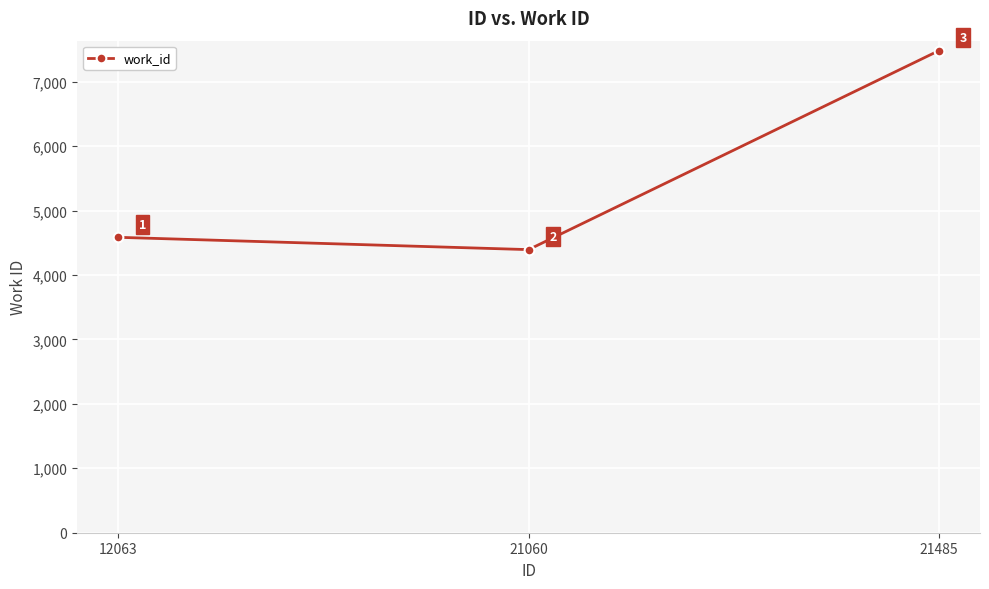

Reading left to right, list all the values displayed in this chart.

12063=4584	21060=4393	21485=7481